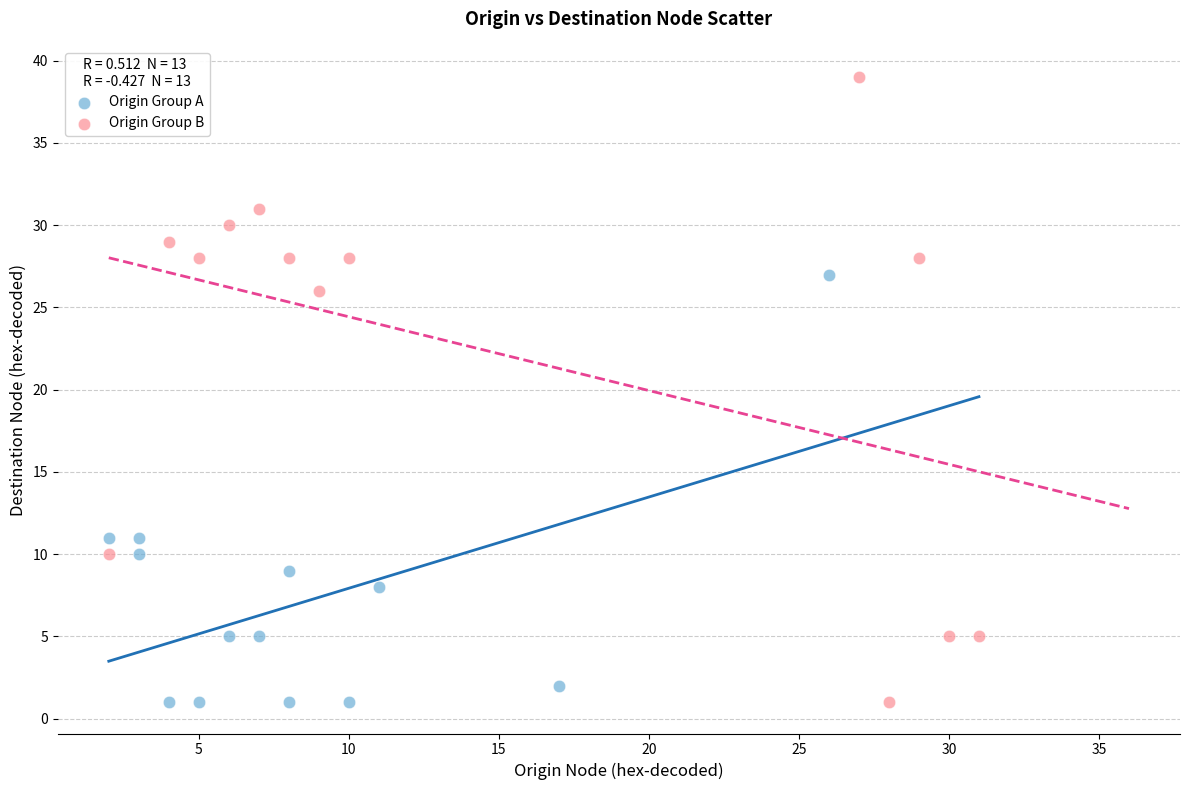

Which series contains the highest Y value?

Origin Group B